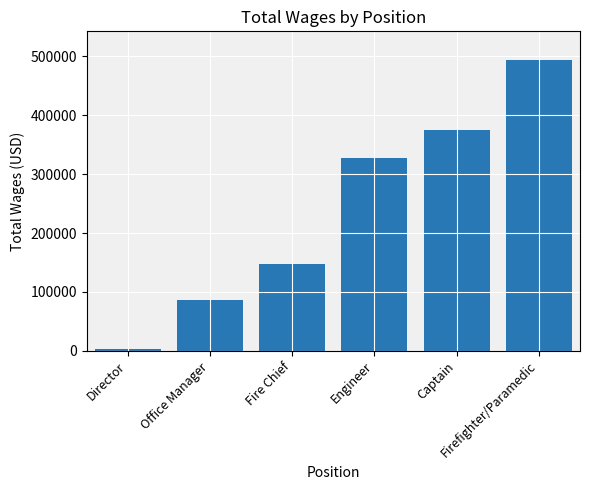

Which has a higher value, Captain or Director?

Captain